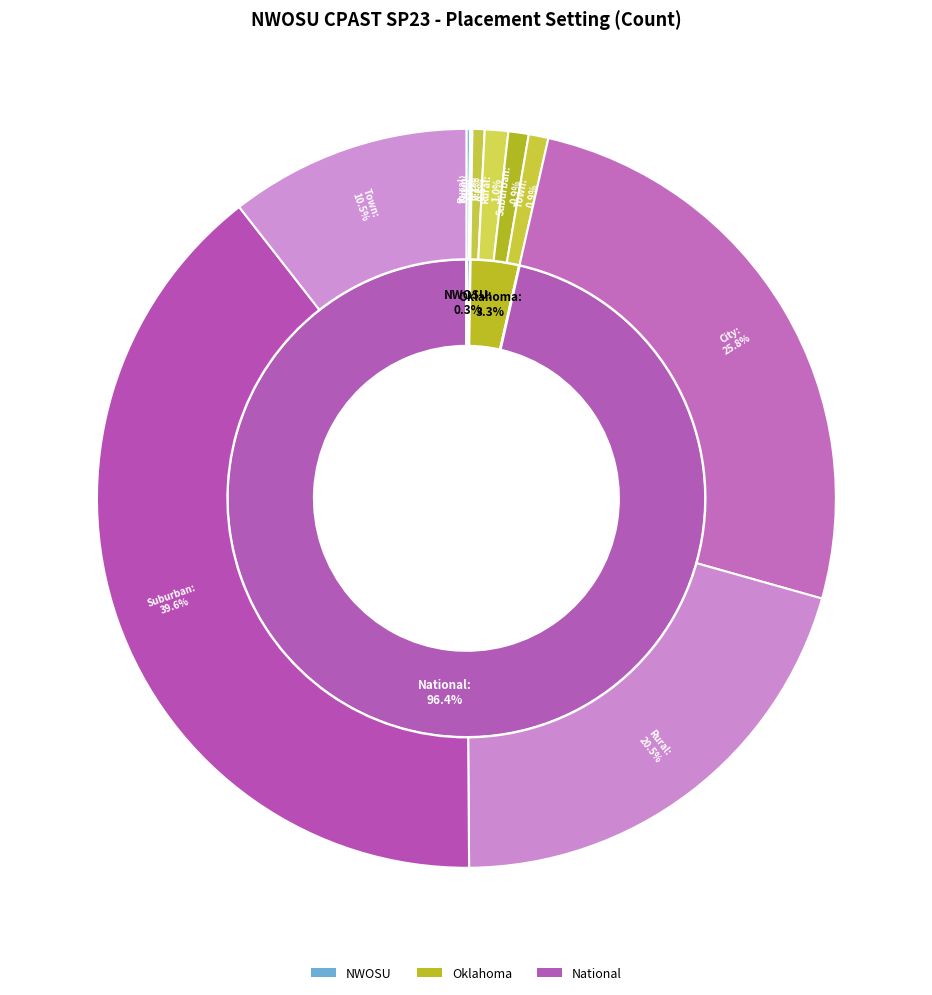

Which has a higher value, NWOSU Town or National Town?

National Town